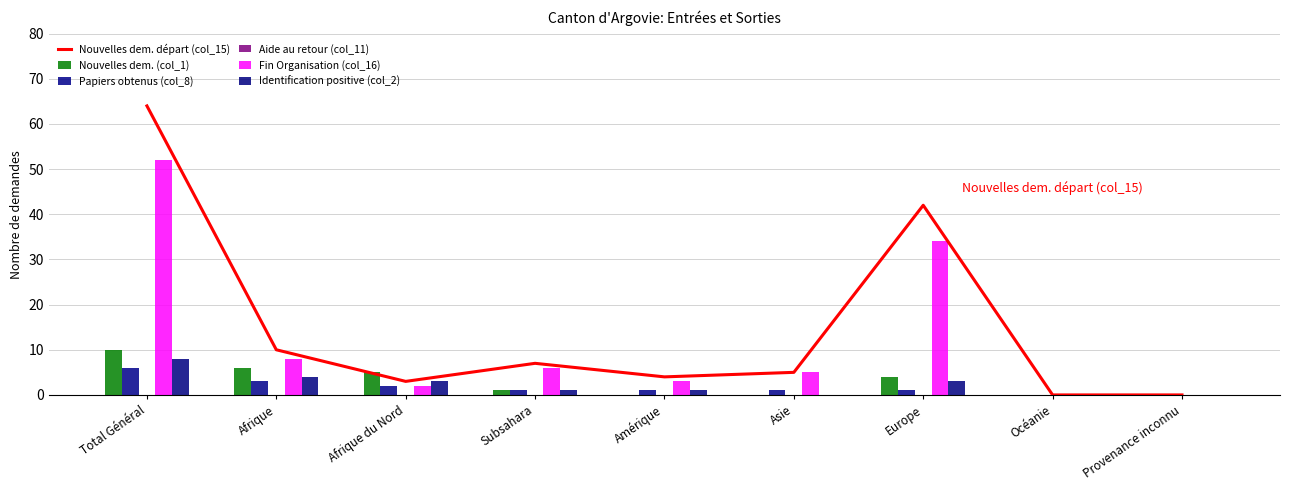

Reading left to right, extract all data points from this chart.

Nouvelles dem. départ (col_15): Total Général=64	Afrique=10	Afrique du Nord=3	Subsahara=7	Amérique=4	Asie=5	Europe=42	Océanie=0	Provenance inconnu=0
Nouvelles dem. (col_1): Total Général=10	Afrique=6	Afrique du Nord=5	Subsahara=1	Amérique=0	Asie=0	Europe=4	Océanie=0	Provenance inconnu=0
Papiers obtenus (col_8): Total Général=6	Afrique=3	Afrique du Nord=2	Subsahara=1	Amérique=1	Asie=1	Europe=1	Océanie=0	Provenance inconnu=0
Aide au retour (col_11): Total Général=0	Afrique=0	Afrique du Nord=0	Subsahara=0	Amérique=0	Asie=0	Europe=0	Océanie=0	Provenance inconnu=0
Fin Organisation (col_16): Total Général=52	Afrique=8	Afrique du Nord=2	Subsahara=6	Amérique=3	Asie=5	Europe=34	Océanie=0	Provenance inconnu=0
Identification positive (col_2): Total Général=8	Afrique=4	Afrique du Nord=3	Subsahara=1	Amérique=1	Asie=0	Europe=3	Océanie=0	Provenance inconnu=0